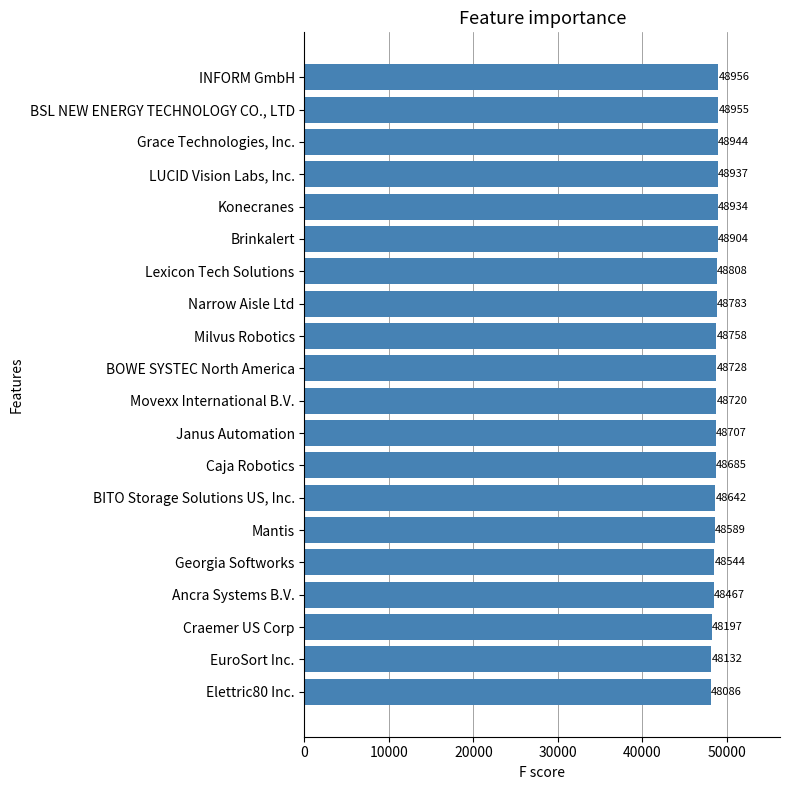

Is it true that the value at EuroSort Inc. is 48132?

True